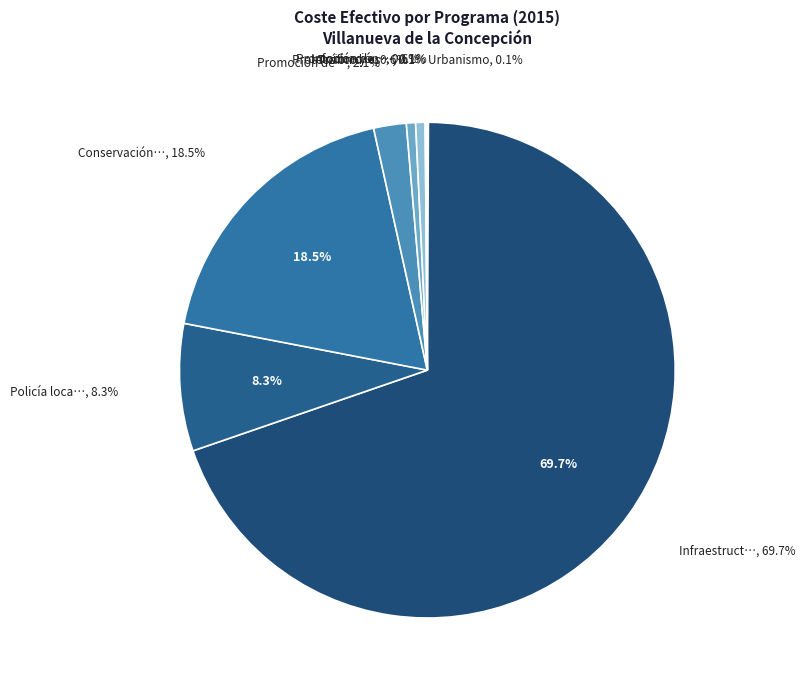

Which slice is the smallest?

Otros